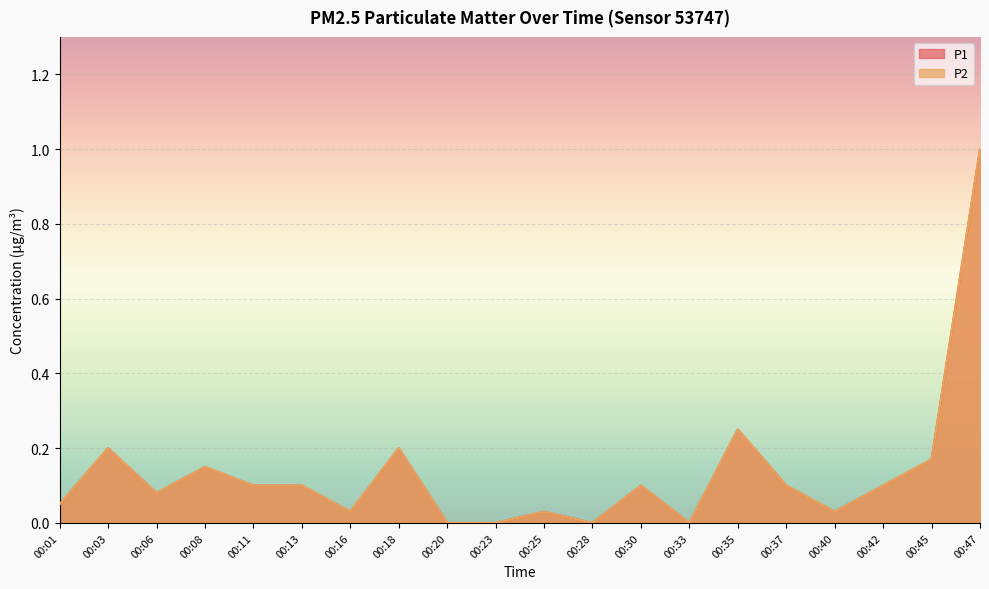

Between 00:03 and 00:08, which series saw the biggest shift?

P1